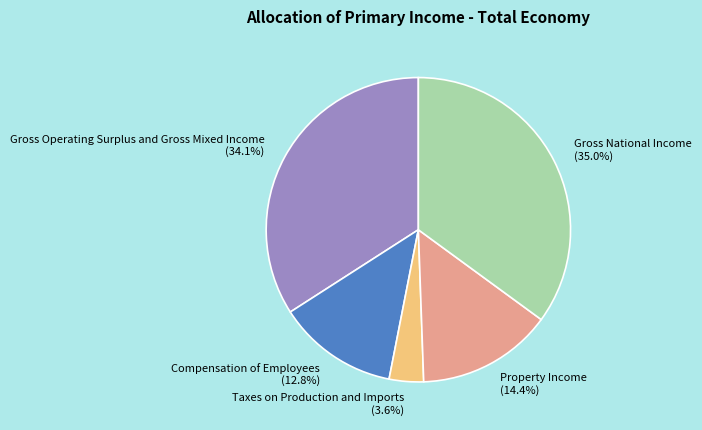

What percentage is NOT represented by Property Income?

85.6%